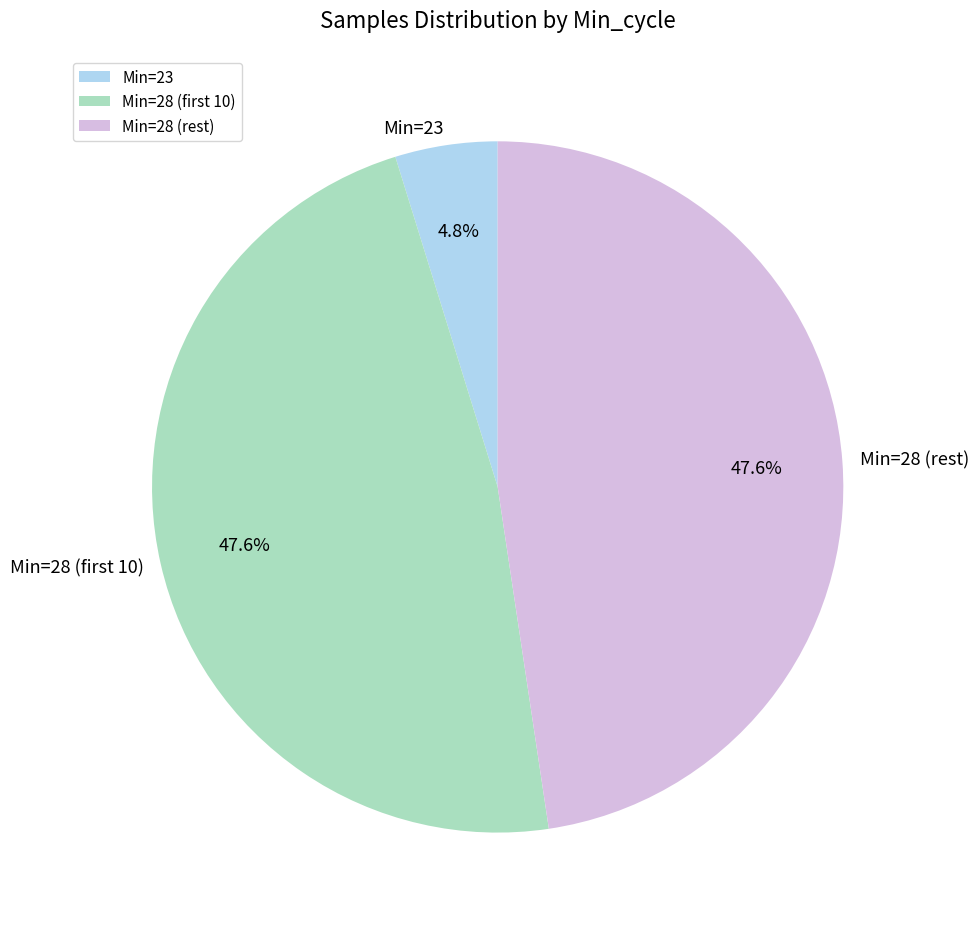

How much of the chart is everything except Min=23?

95.2%